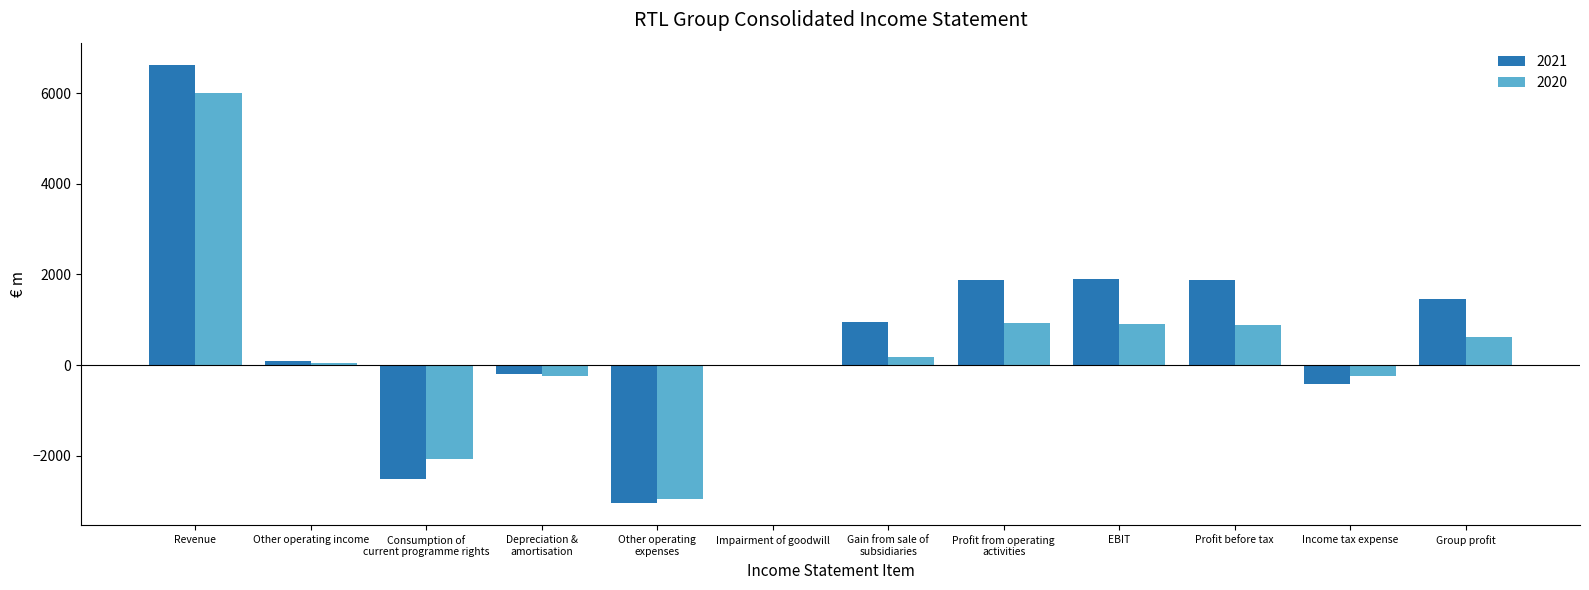

Does the chart contain stacked bars?

No